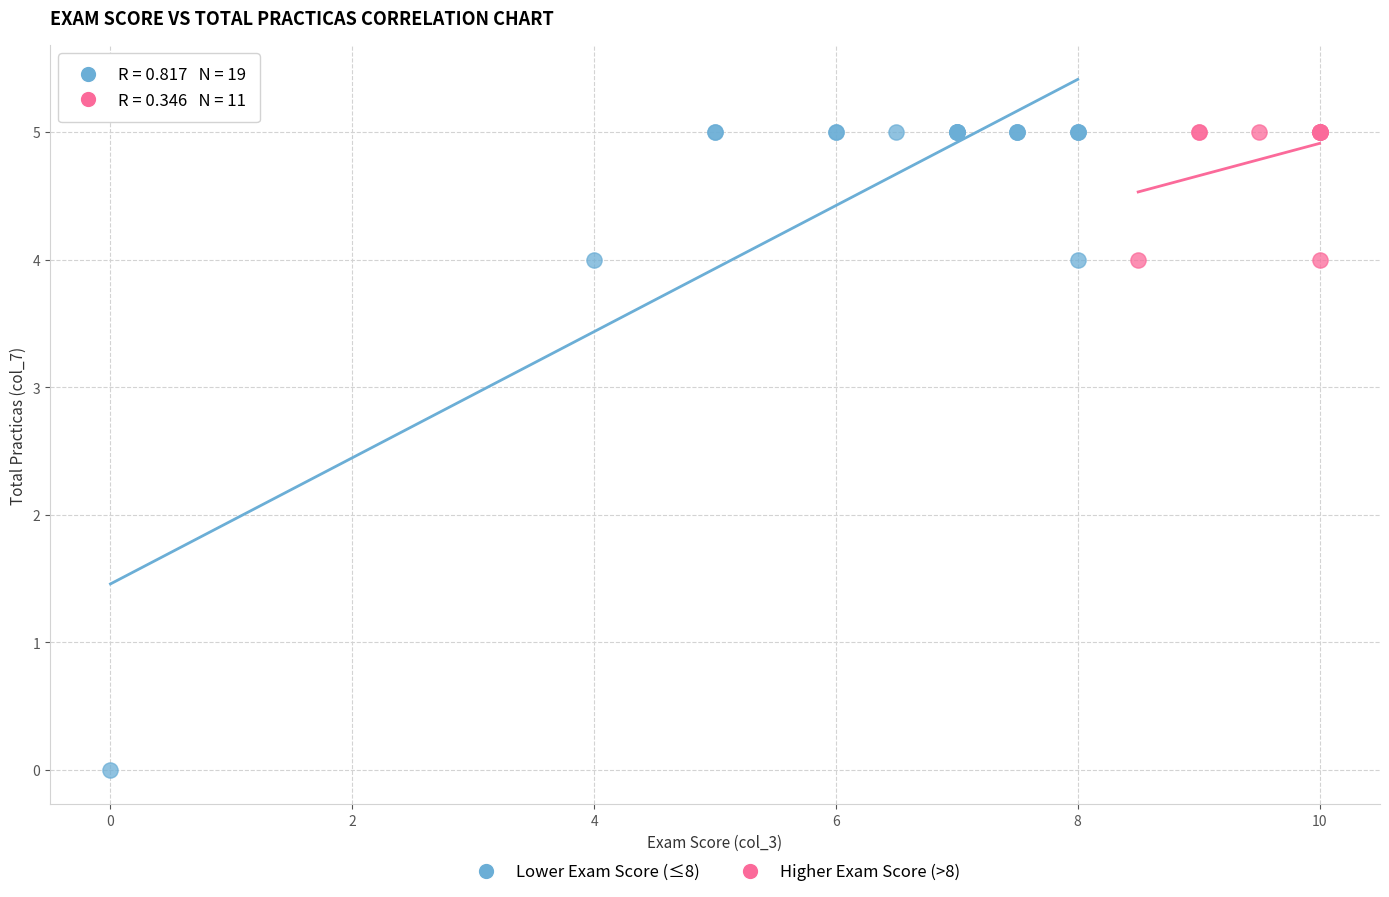

Which series has the widest spread of Y values?

Lower Exam Score (≤8)